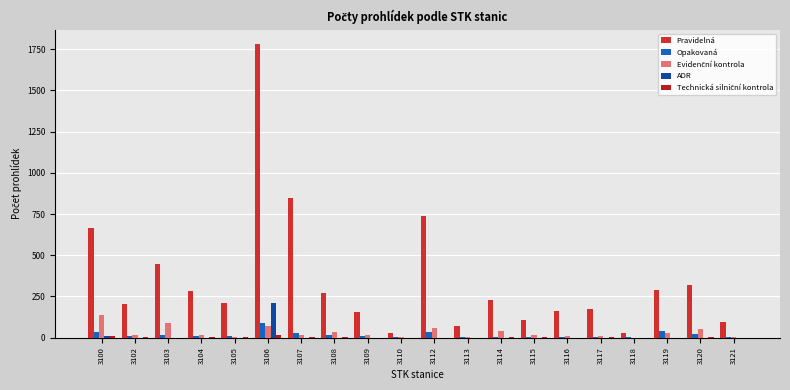

Are the bars grouped side by side (vs. stacked)?

Yes